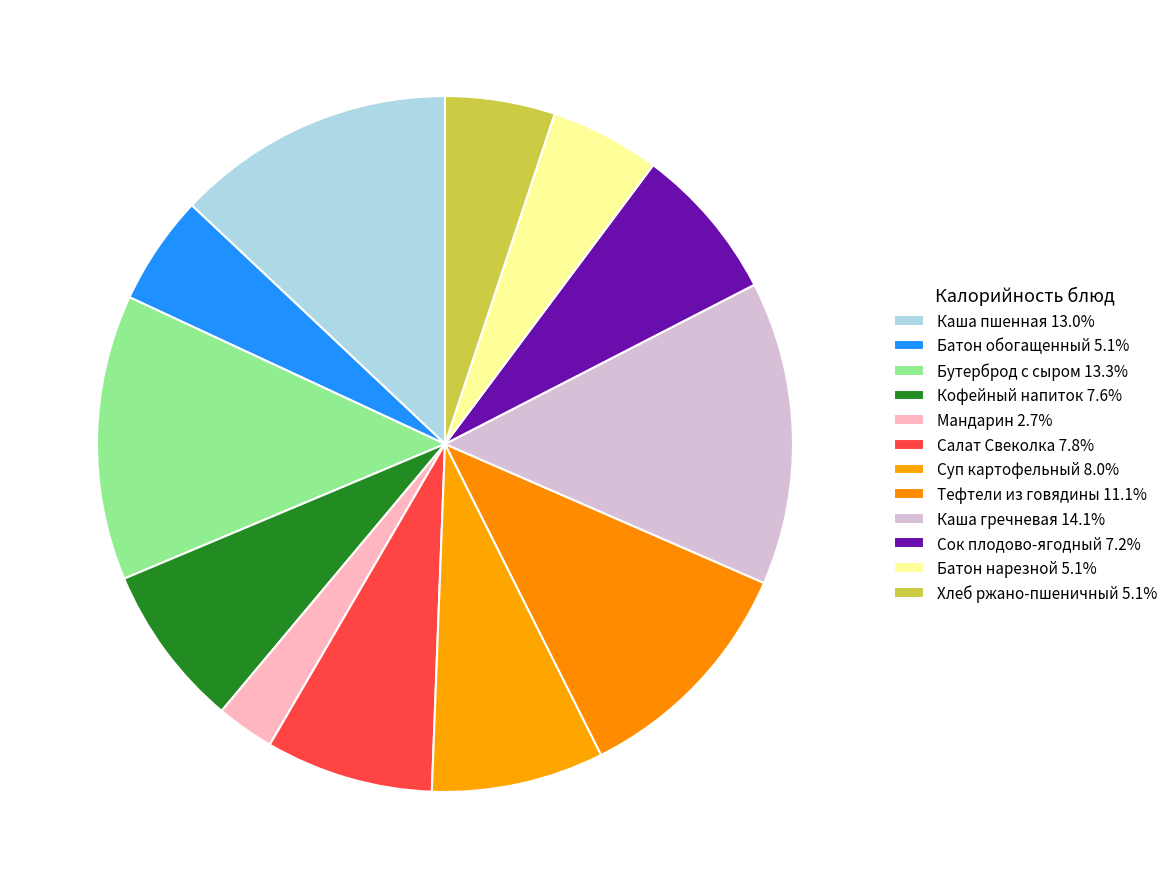

To the nearest percent, what is the combined percentage of Мандарин and Каша пшенная?

16%